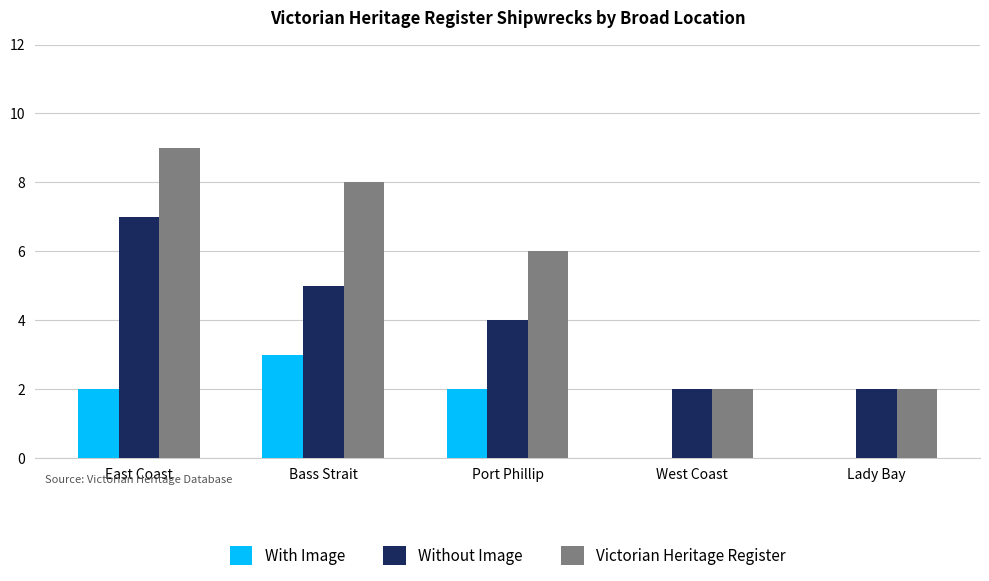

What is the maximum value shown in the chart?

9